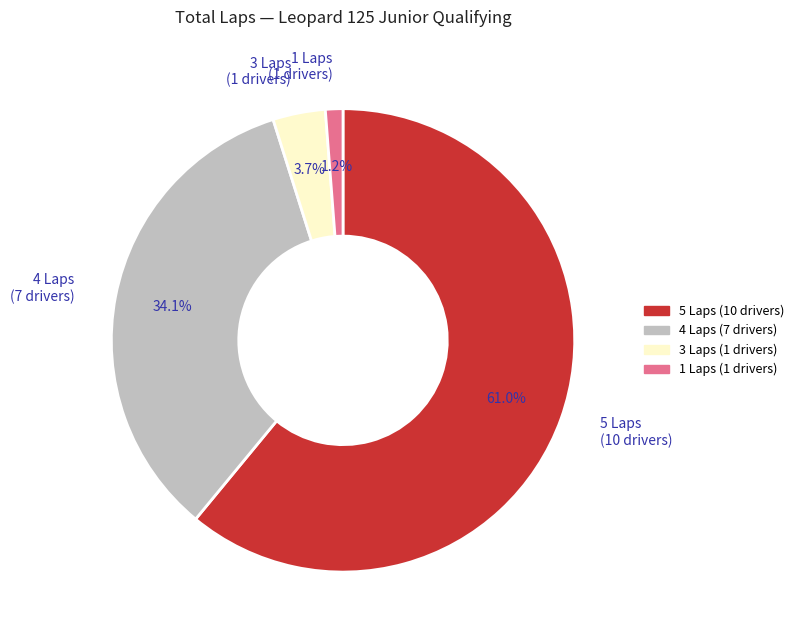

Is 5 Laps (10 drivers) the majority of the pie?

Yes